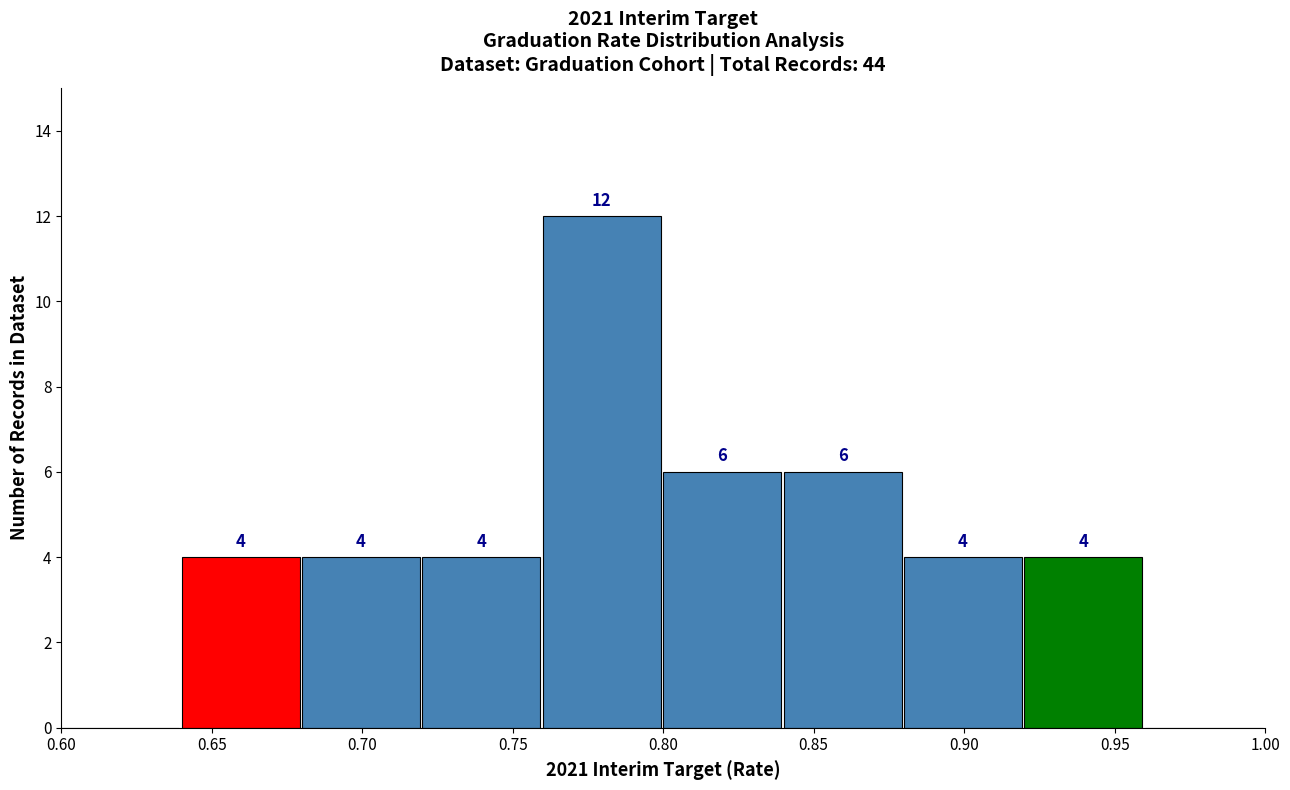

Over which range of the x-axis is the bar tallest?

0.76 to 0.80